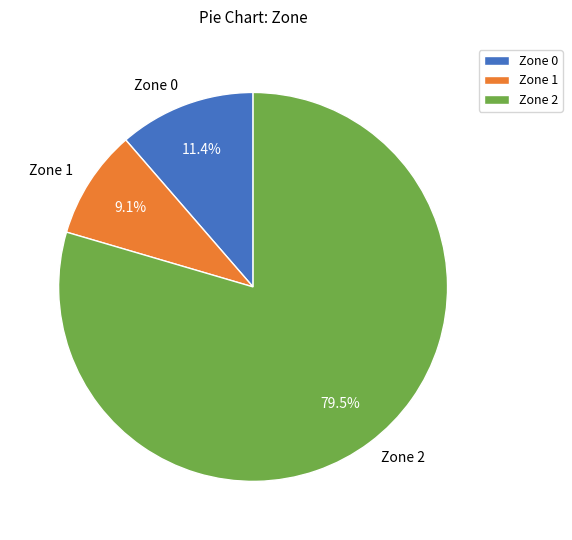

Which slice is the smallest?

Zone 1